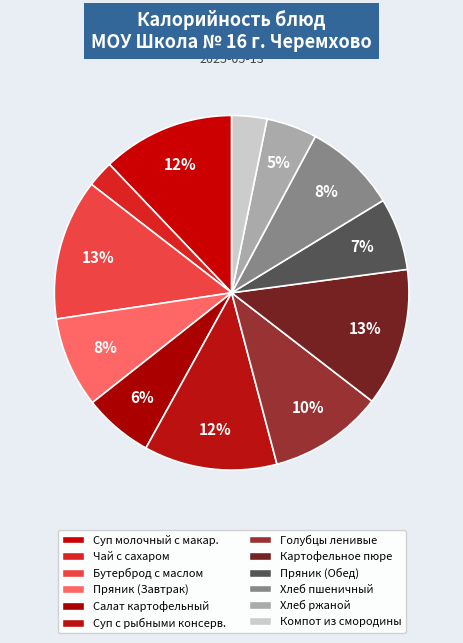

Does Салат картофельный represent more than half of the total?

No